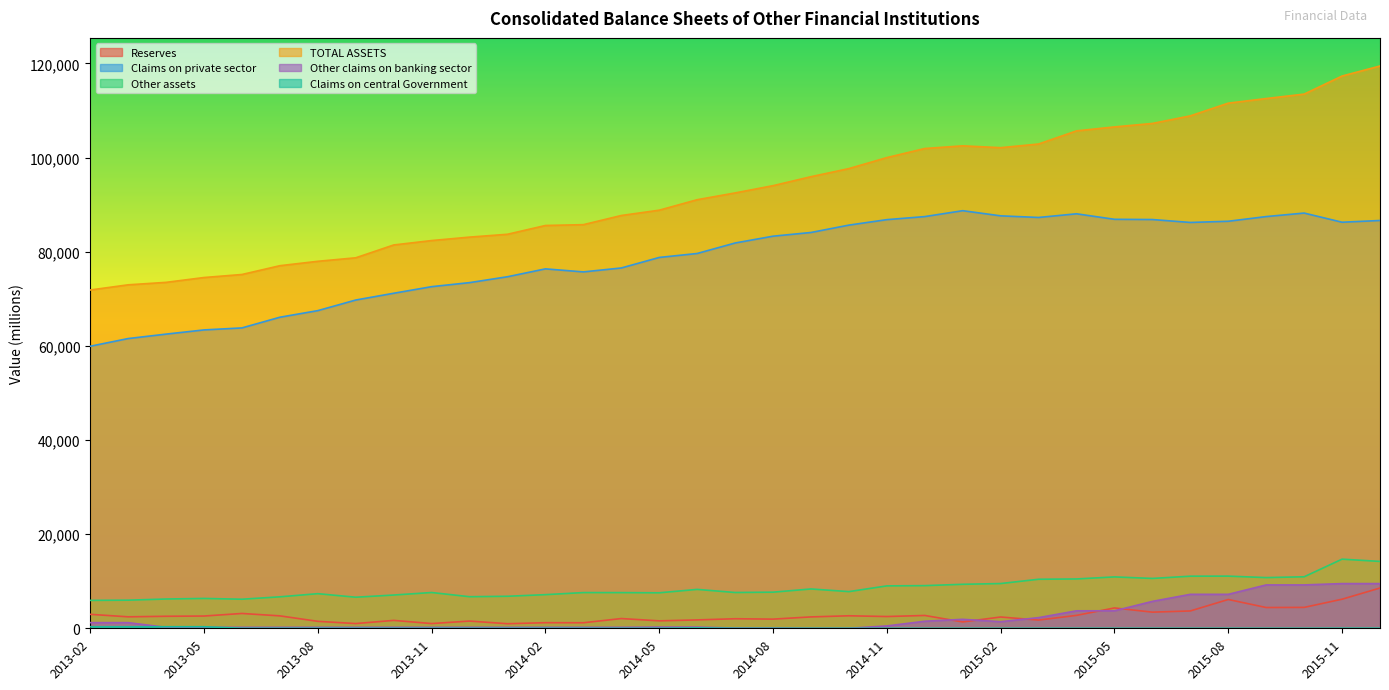

True or false: Other assets has more than 2 interior local peaks.

True